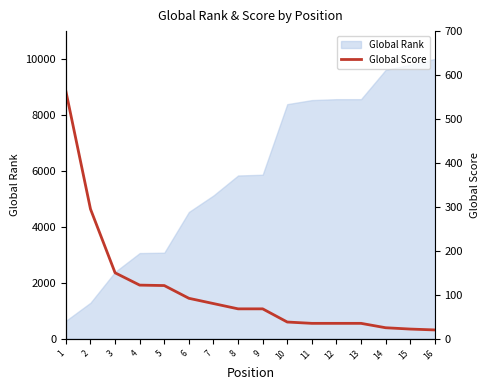

True or false: the data has more than 2 interior local peaks.

False